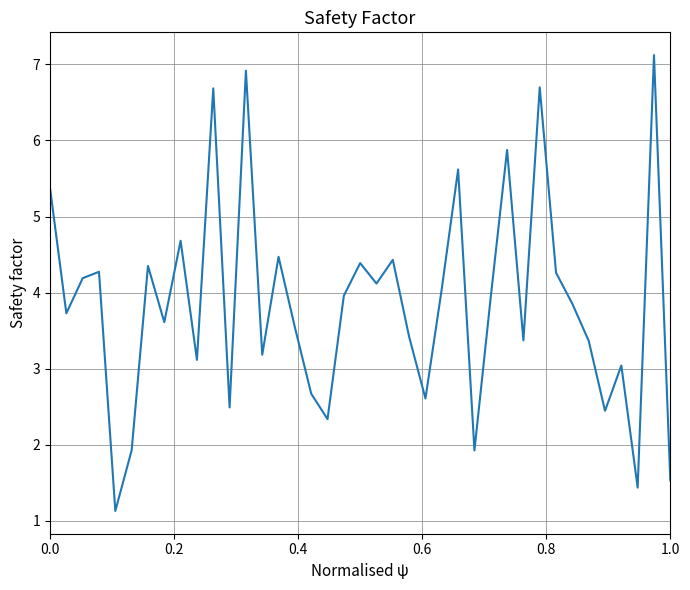

What is the minimum value shown in the chart?

1.1